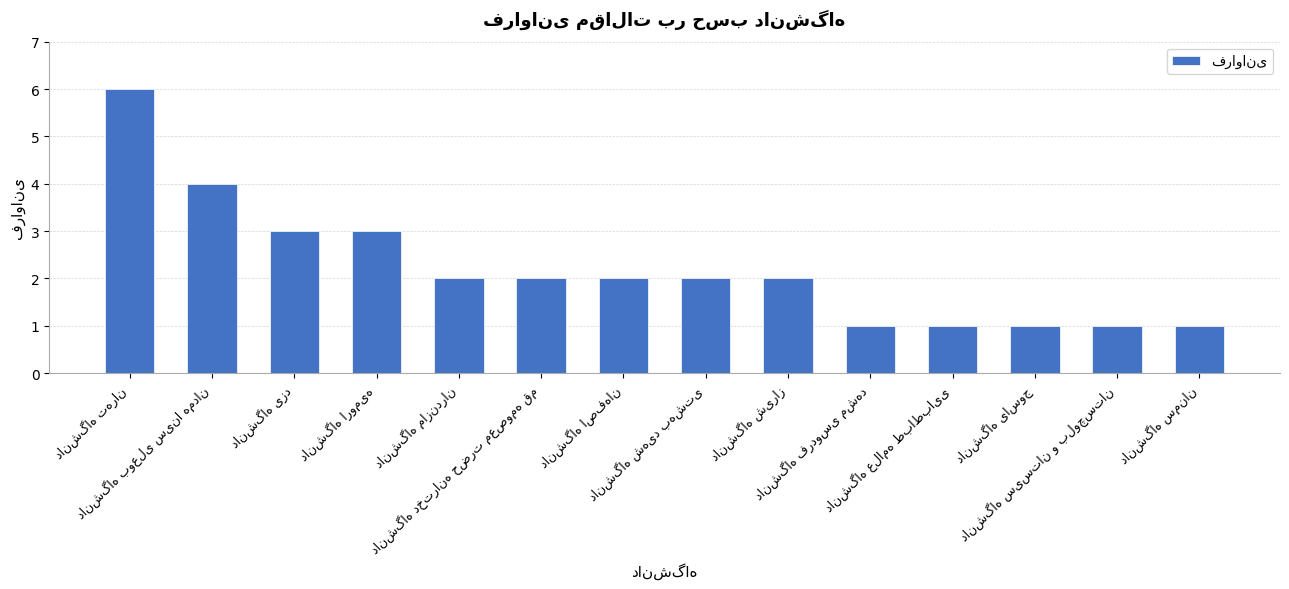

Does the chart contain stacked bars?

No